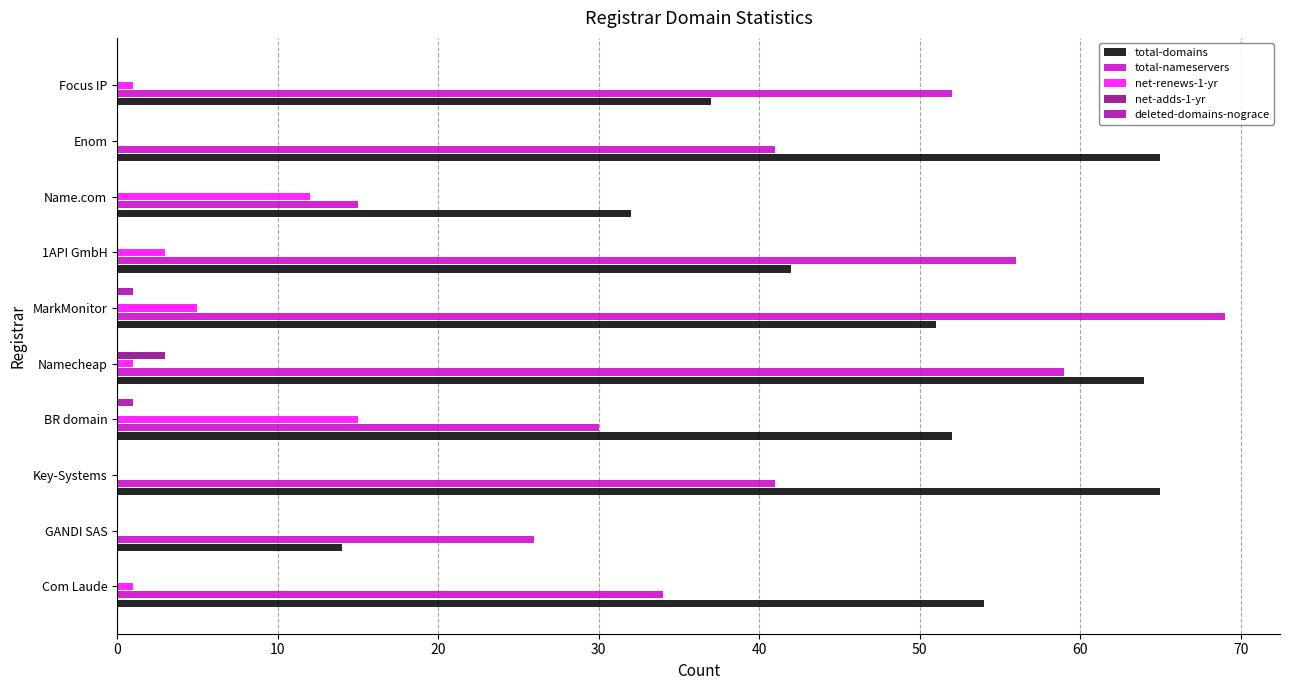

Which series has the largest total across all categories?

total-domains